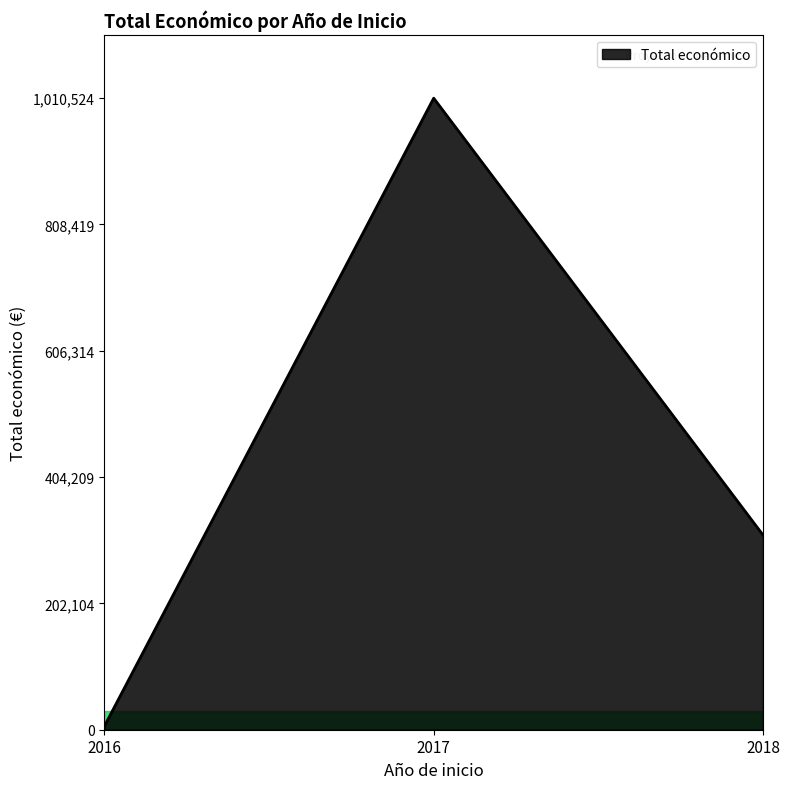

What is the greatest value displayed?

1010524